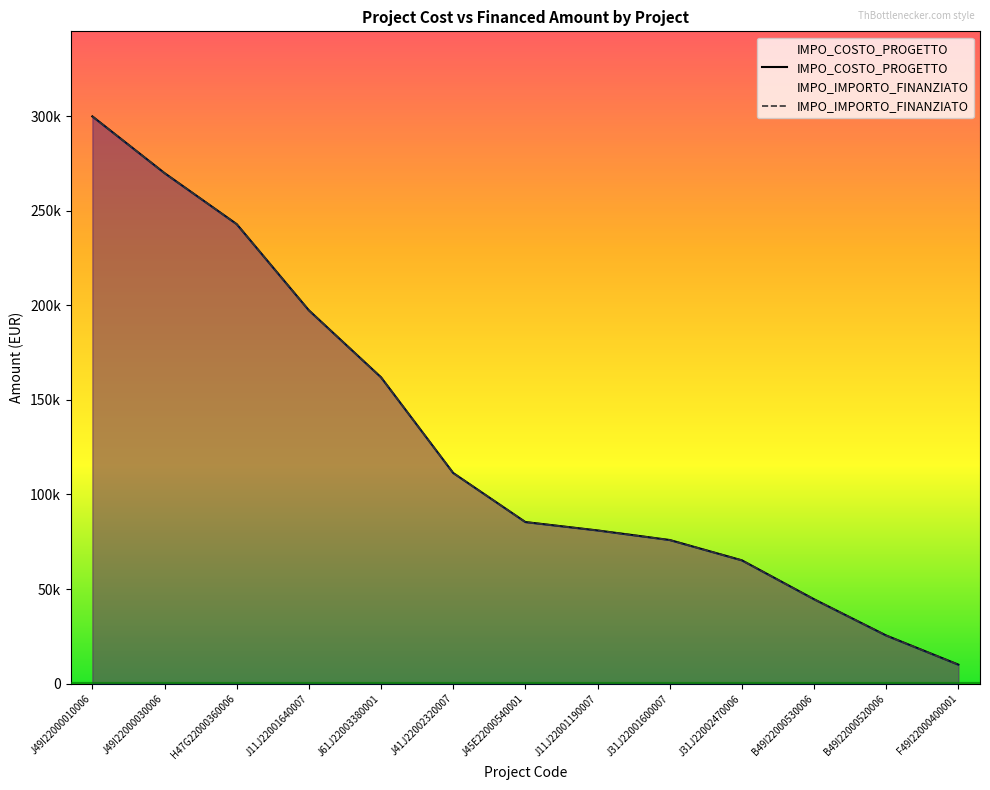

At which label is IMPO_IMPORTO_FINANZIATO closest to 155000?

J61J22003380001